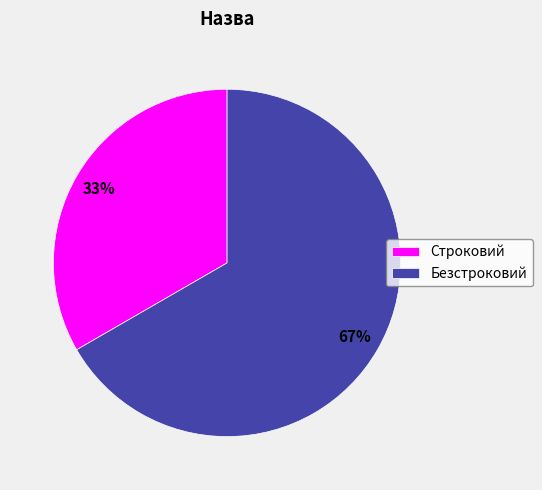

To the nearest percent, what percentage of the pie is Безстроковий?

67%